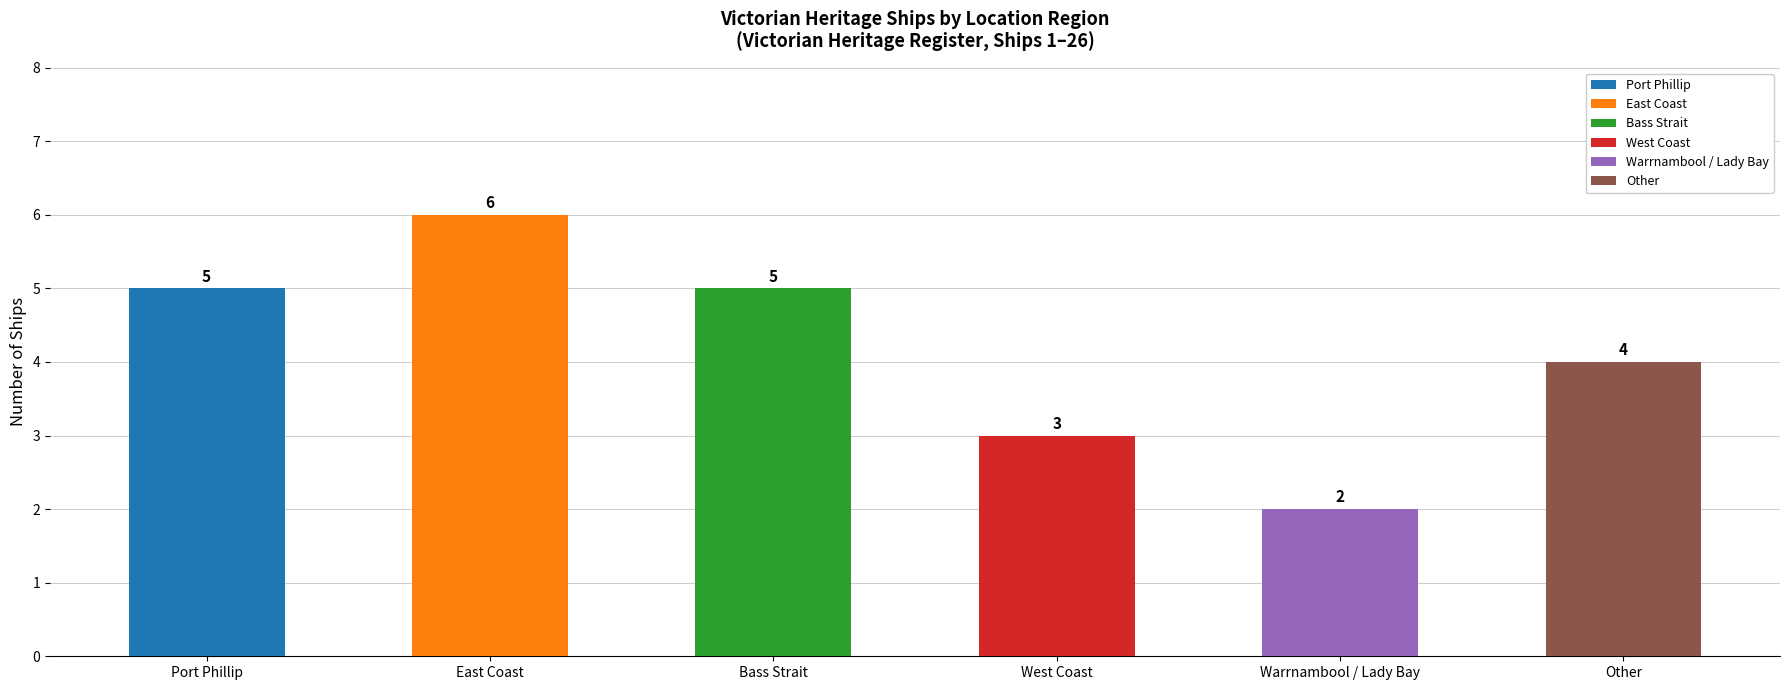

Is it true that the value at Warrnambool / Lady Bay is 2?

True